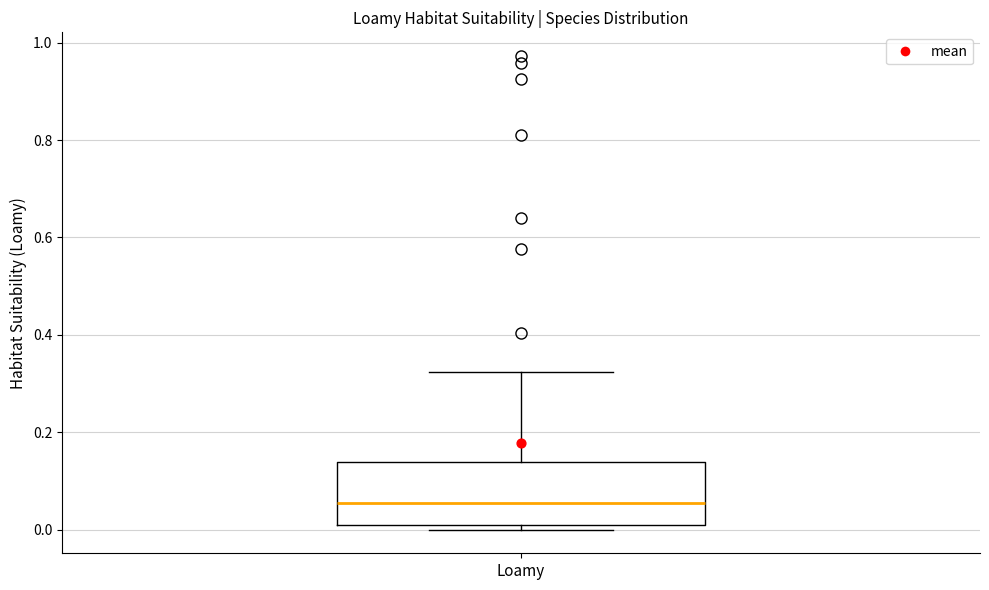

Read this box plot against the y-axis: the position of the median line, the range covered by the box, and the ends of both whiskers. The values are not printed on the chart, so give them approximately, as read against the axis.

median 0.06, box 0.00 to 0.14, whiskers 0.00 (just below the box's lower edge) to 0.32